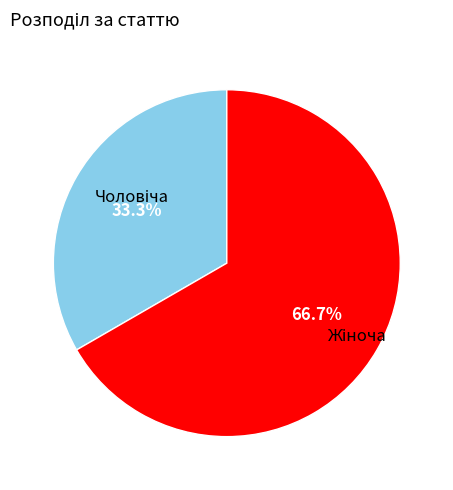

Is there a majority slice in this chart?

Yes